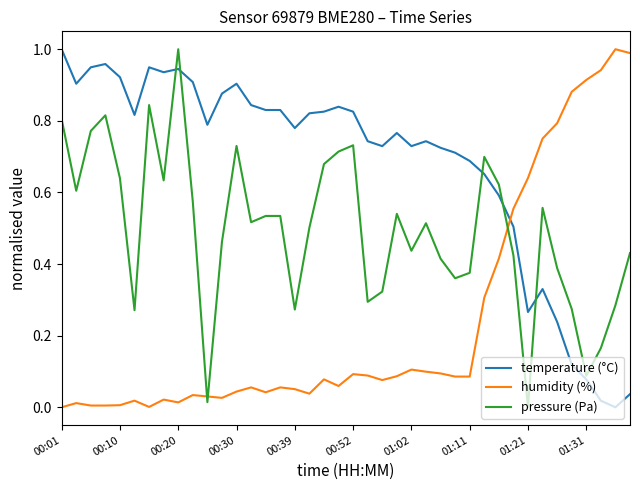

Which series has the largest total across all categories?

temperature (°C)